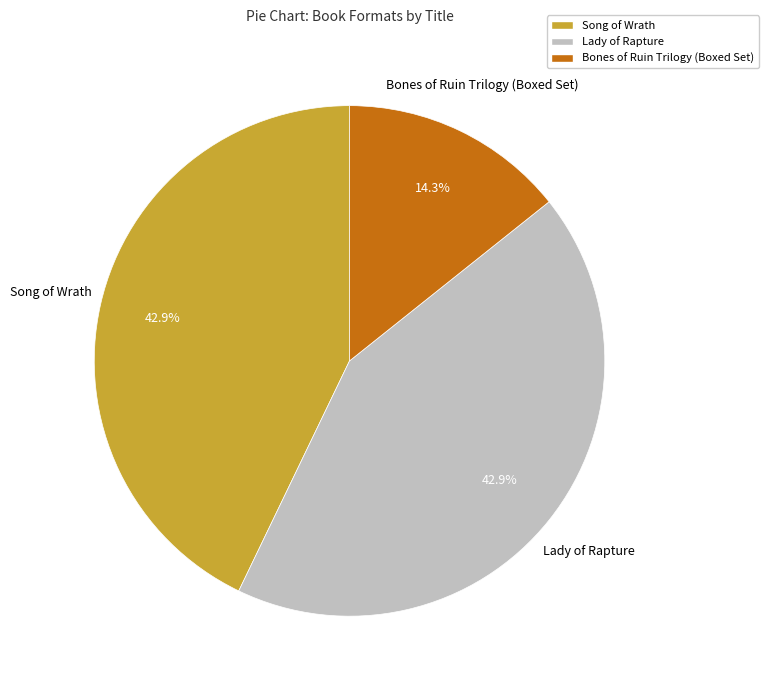

What is the smallest slice in the pie chart?

Bones of Ruin Trilogy (Boxed Set)